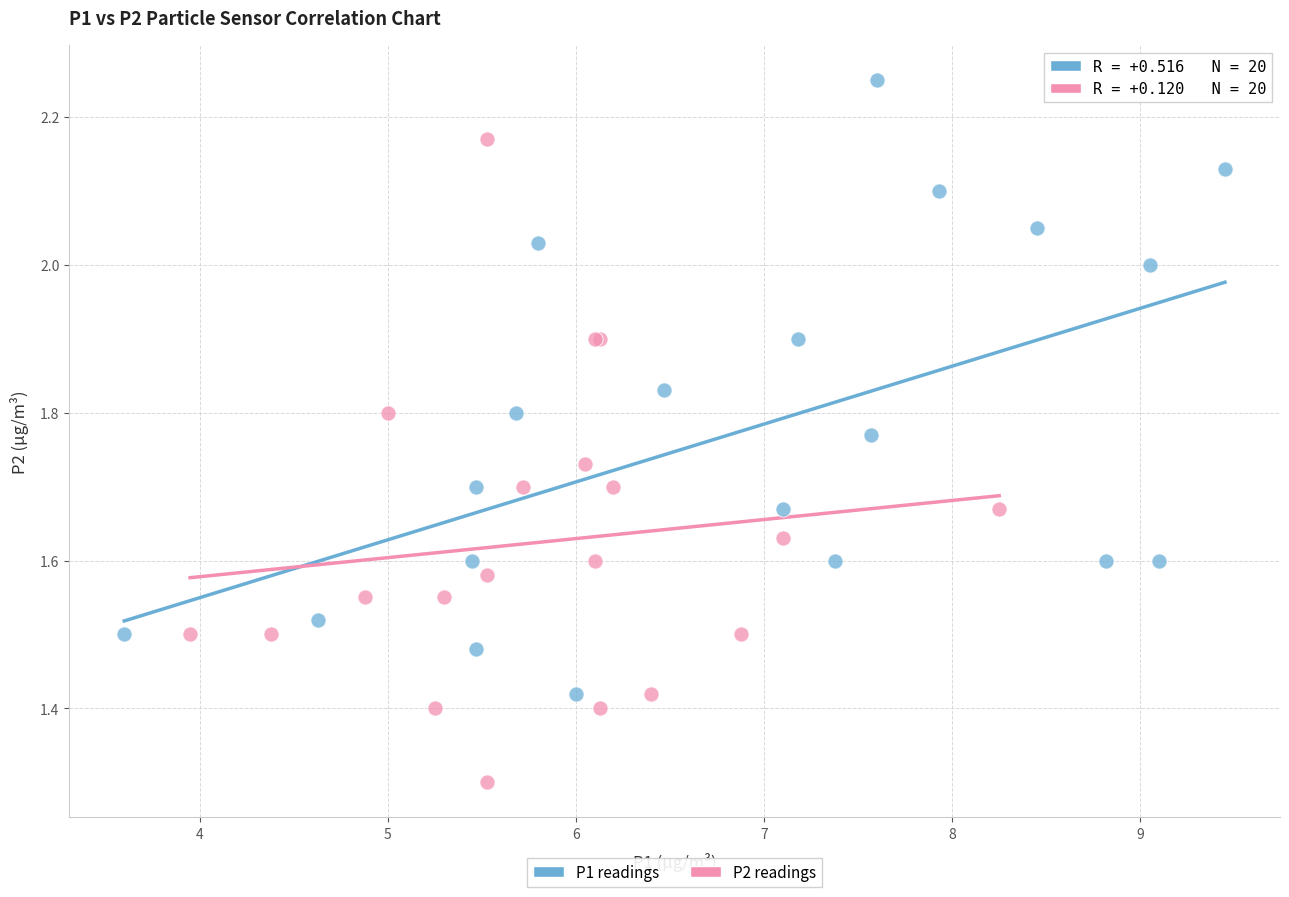

Which series reaches the minimum Y coordinate?

P2 readings